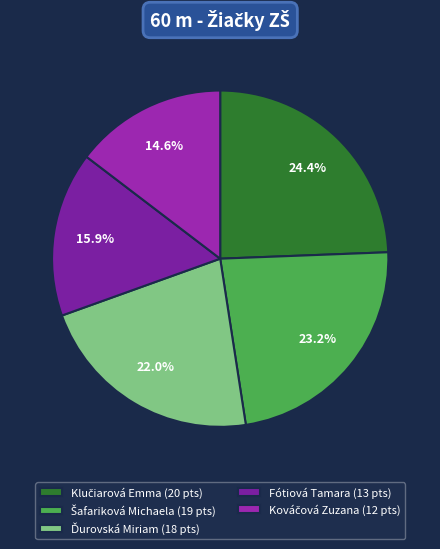

To the nearest percent, what is the combined percentage of Fótiová Tamara and Klučiarová Emma?

40%